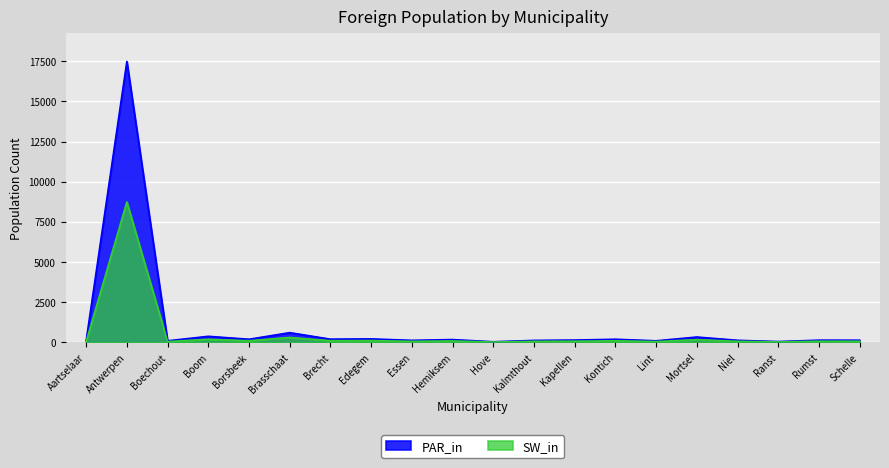

Reading right to left, transcribe all the data shown in this chart.

PAR_in: Schelle=127	Rumst=131	Ranst=45	Niel=123	Mortsel=327	Lint=92	Kontich=188	Kapellen=137	Kalmthout=117	Hove=32	Hemiksem=168	Essen=120	Edegem=211	Brecht=194	Brasschaat=600	Borsbeek=188	Boom=372	Boechout=90	Antwerpen=17481	Aartselaar=91
SW_in: Schelle=63	Rumst=65	Ranst=22	Niel=61	Mortsel=163	Lint=46	Kontich=94	Kapellen=68	Kalmthout=58	Hove=16	Hemiksem=84	Essen=60	Edegem=105	Brecht=97	Brasschaat=300	Borsbeek=94	Boom=186	Boechout=45	Antwerpen=8740	Aartselaar=45